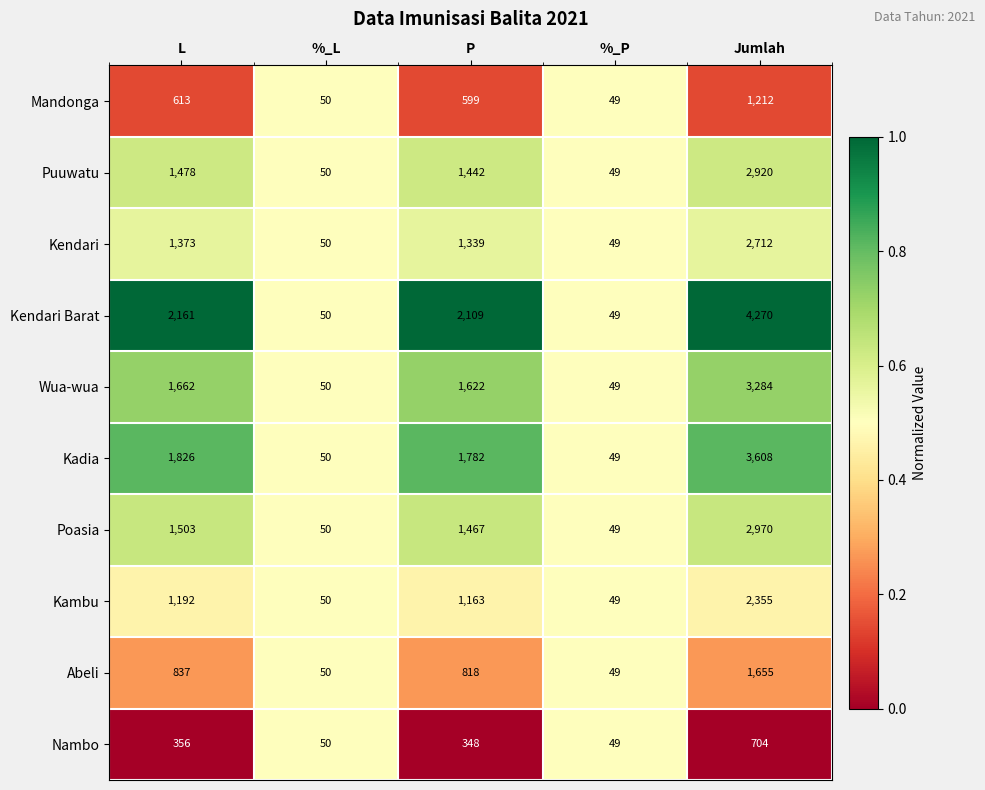

What is the difference between the Kendari Barat values at %_P and L?

2112